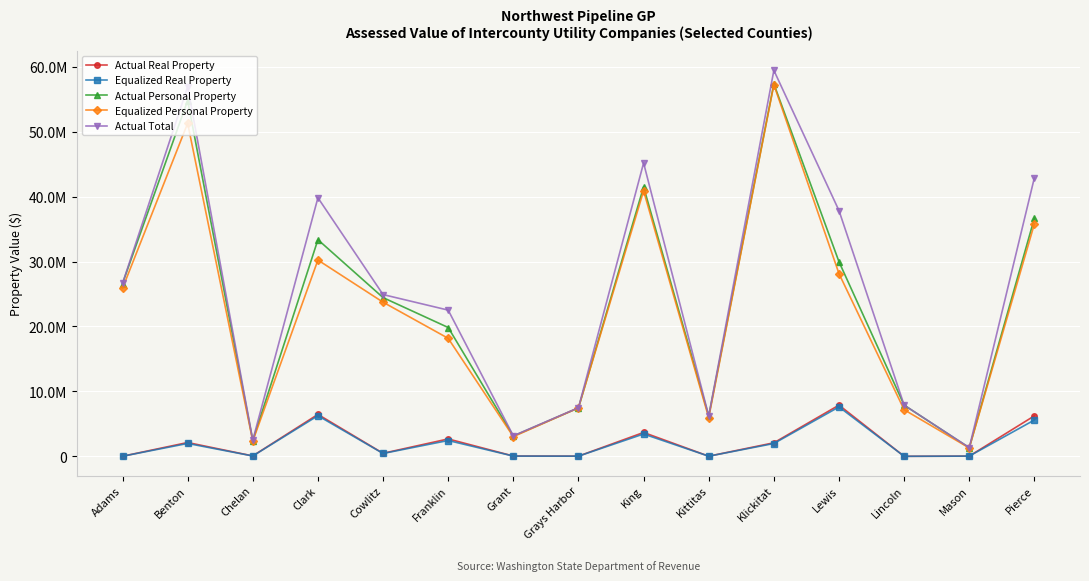

Is this an area chart (filled region under the line)?

No